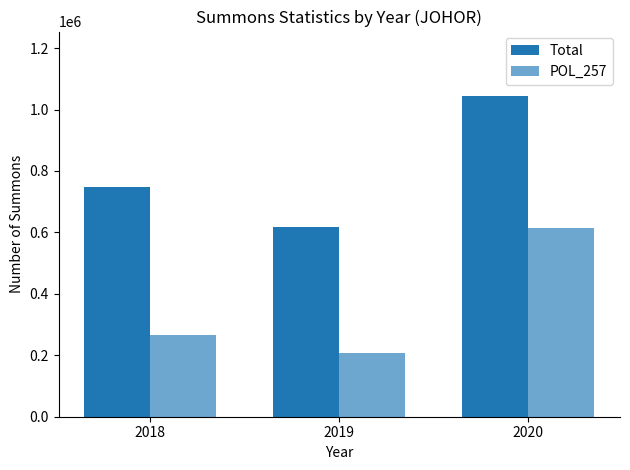

Reading left to right, list all the values displayed in this chart.

Total: 2018=749055	2019=616001	2020=1044813
POL_257: 2018=265357	2019=207013	2020=612811